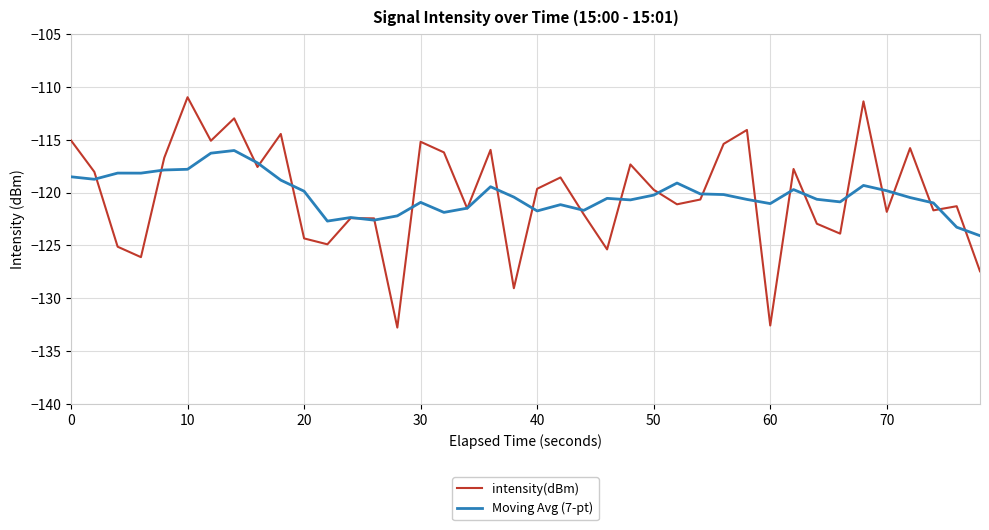

Which series has the widest spread of values?

intensity(dBm)